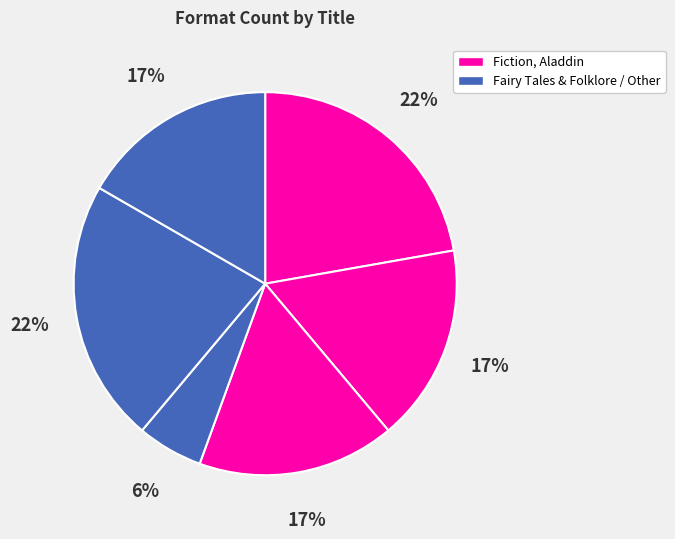

Count the number of slices in the pie.

6